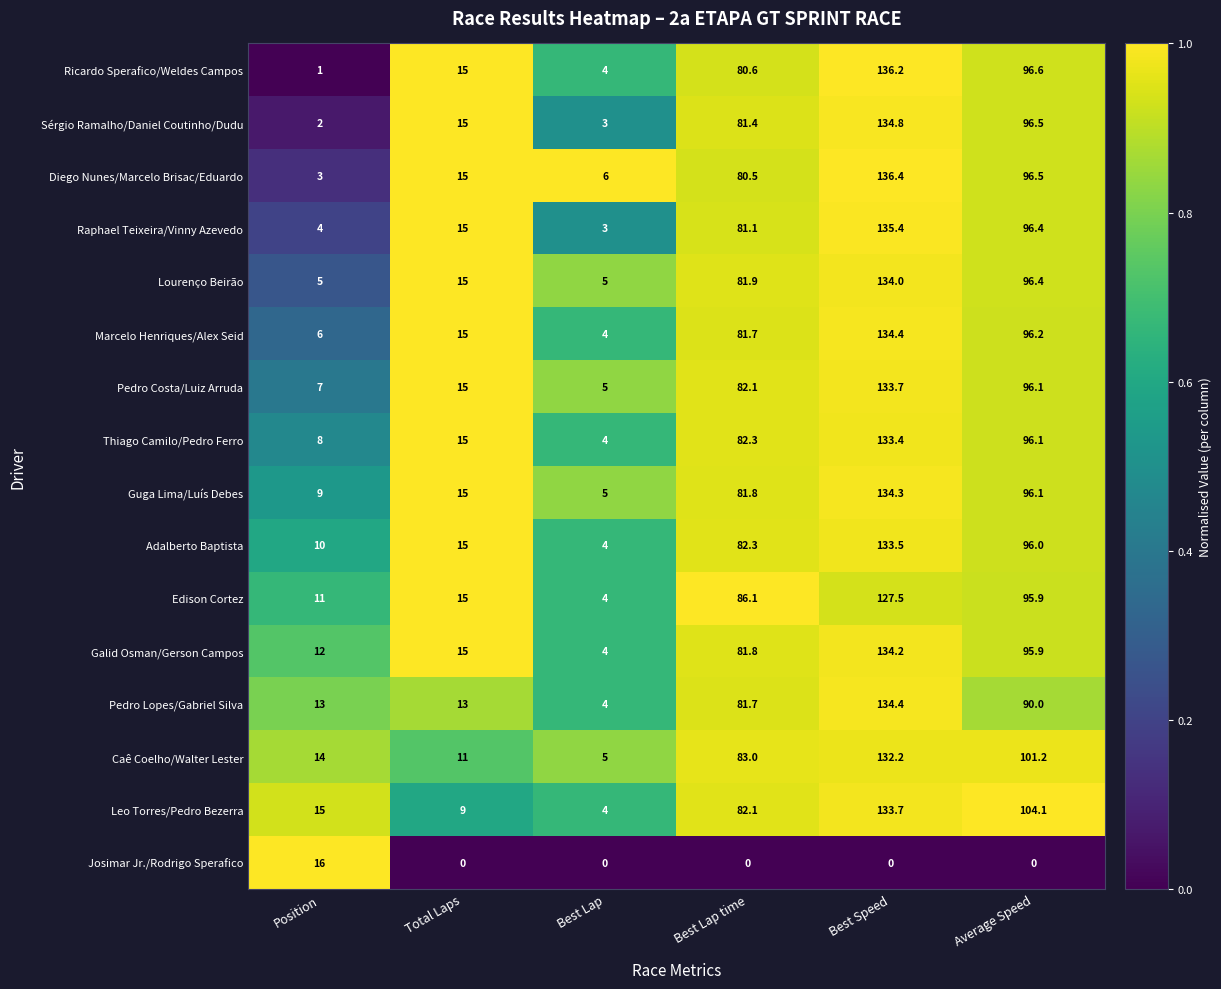

Which label corresponds to the largest value in the chart?

Best Speed